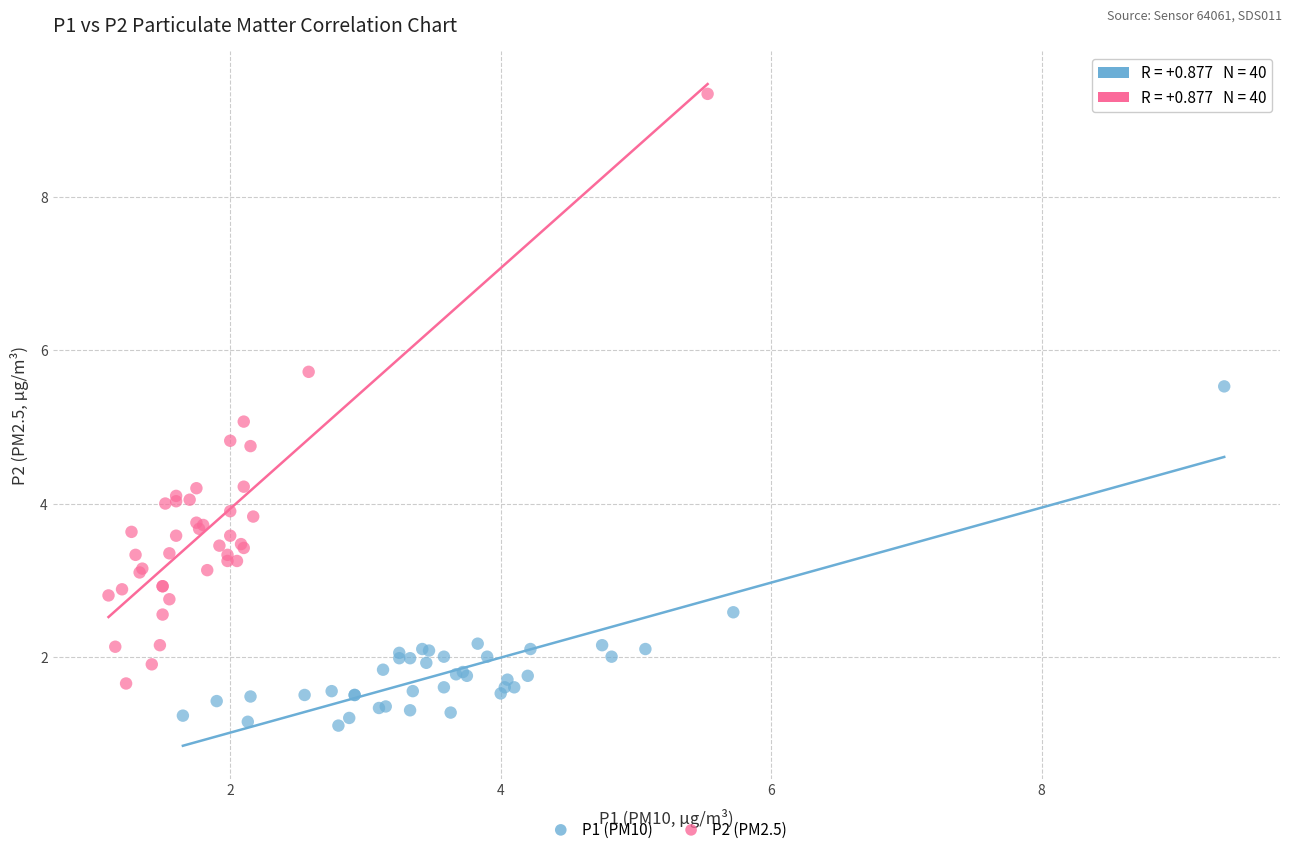

Which series contains the lowest Y value?

P1 (PM10)